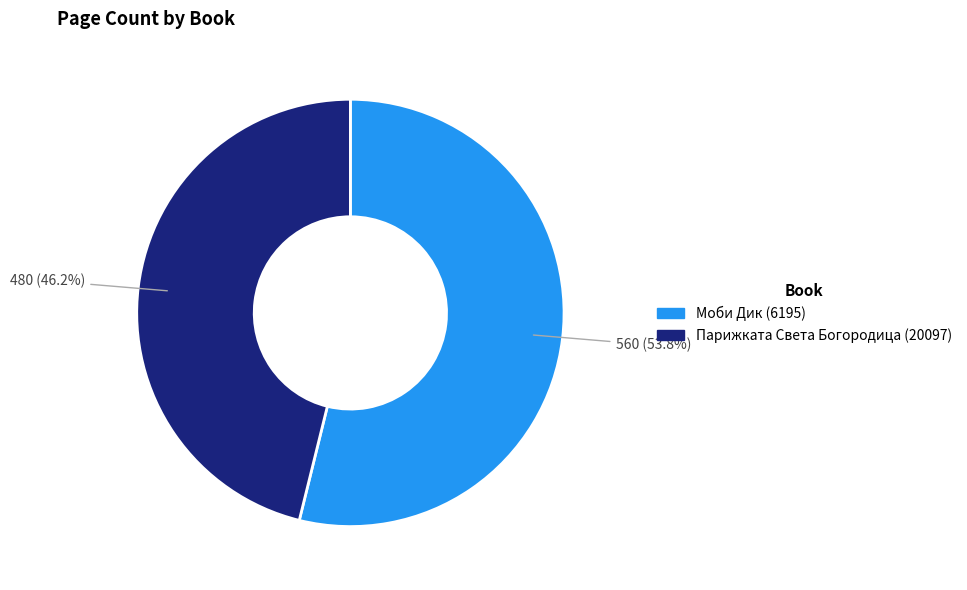

What percentage do Моби Дик (6195) and Парижката Света Богородица (20097) together represent?

100.0%